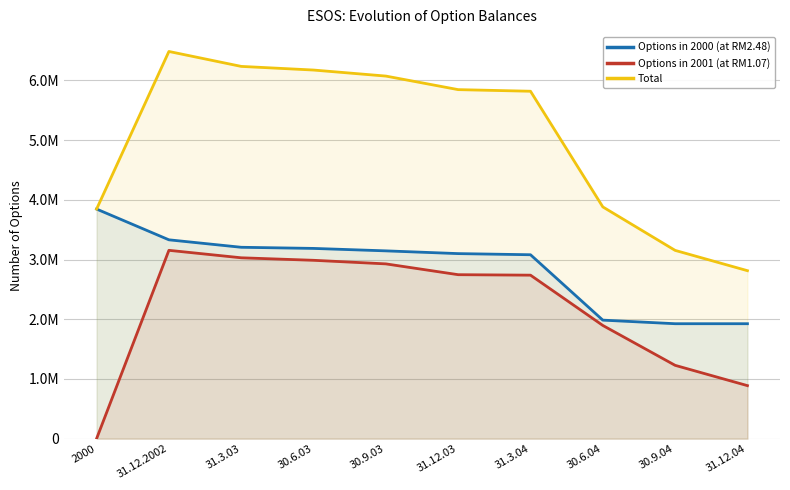

True or false: Total has more than 2 interior local peaks.

False